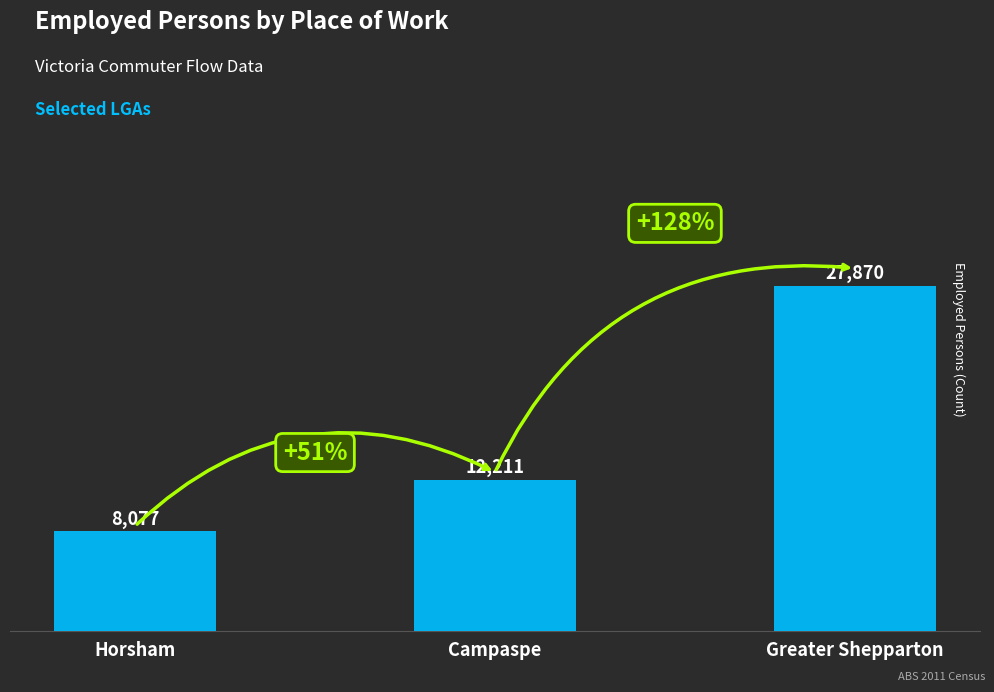

True or false: the data shows 13918 at Greater Shepparton.

False